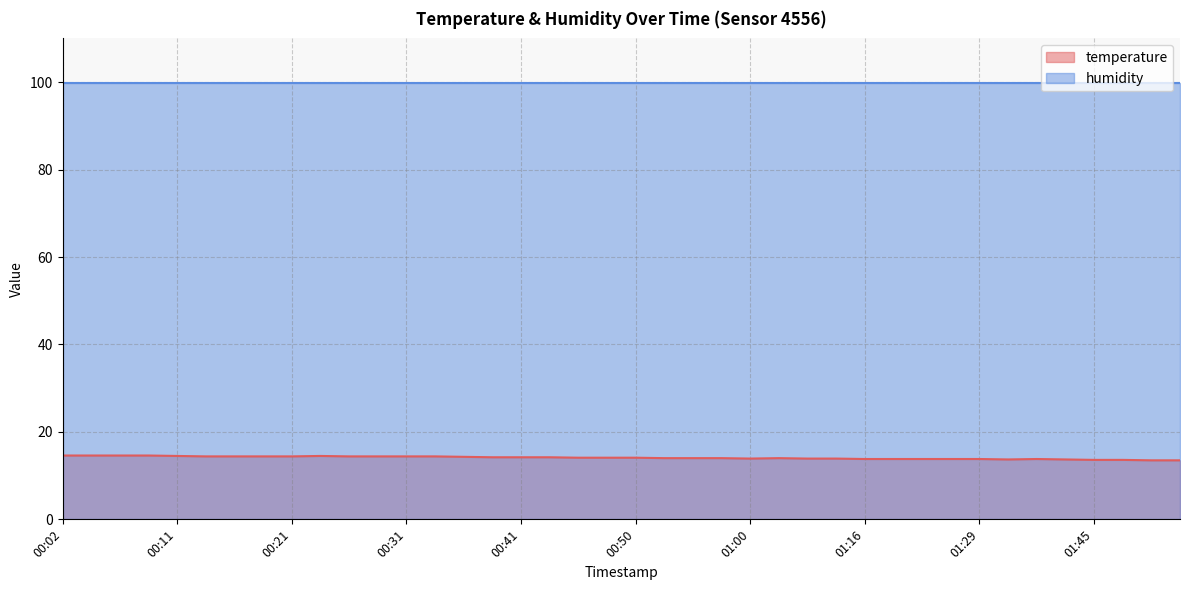

What is the sum of all values?

563.9